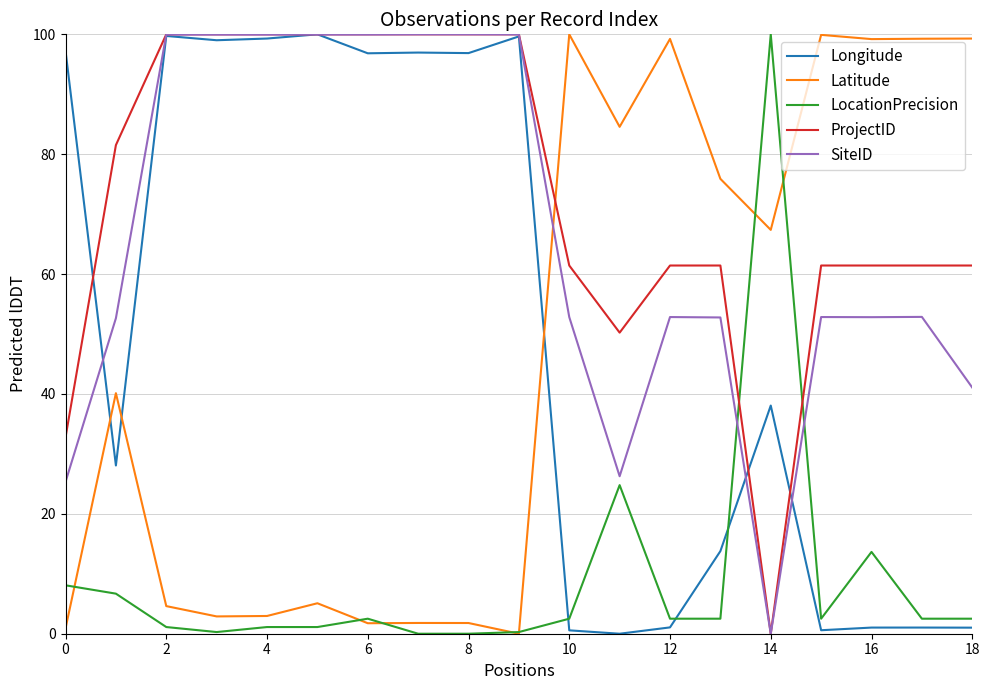

Which series has the largest total across all categories?

ProjectID